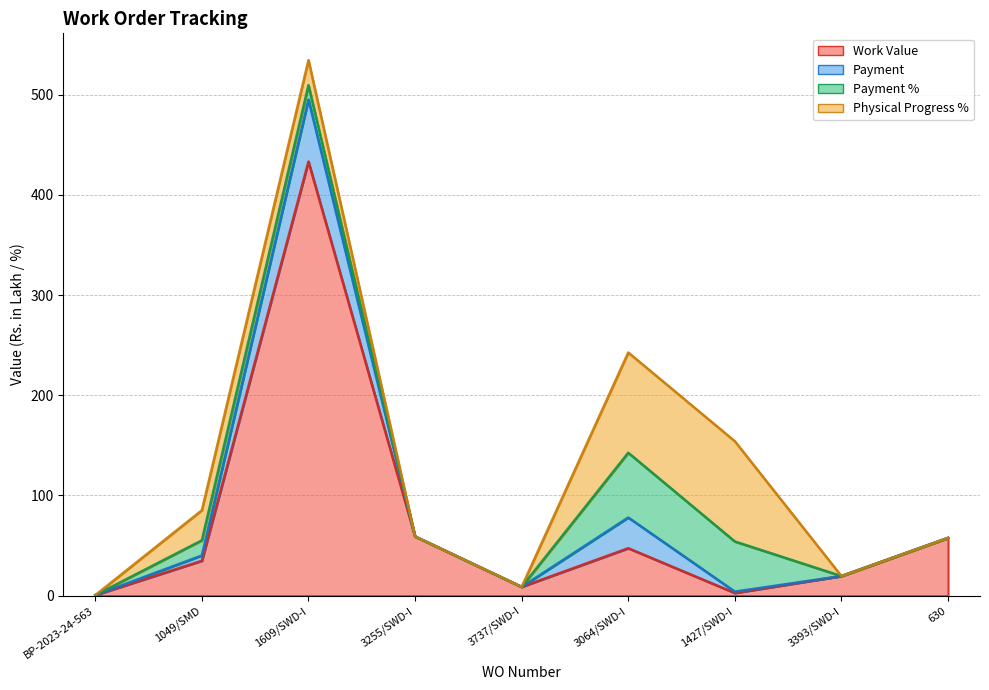

Is the value of Work Value at 3737/SWD-I greater than the value of Payment at 3737/SWD-I?

Yes